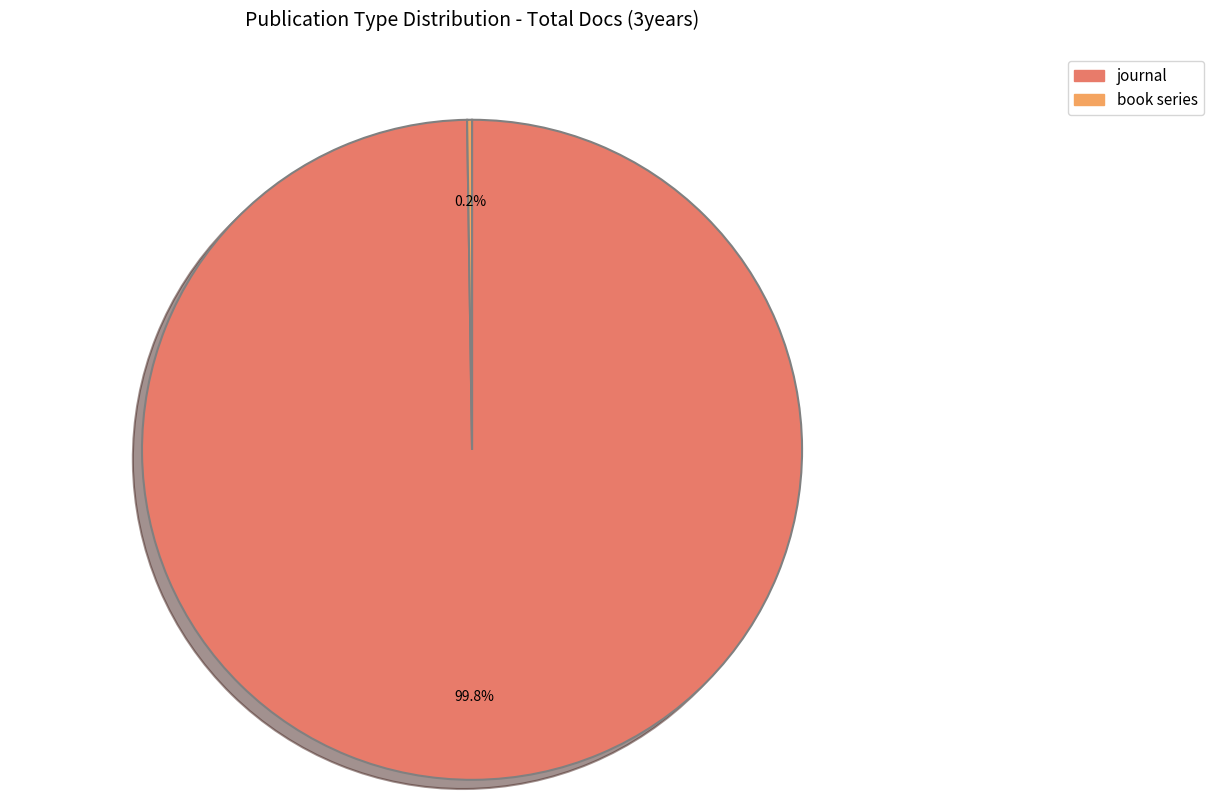

Which category has the biggest portion of the pie?

journal